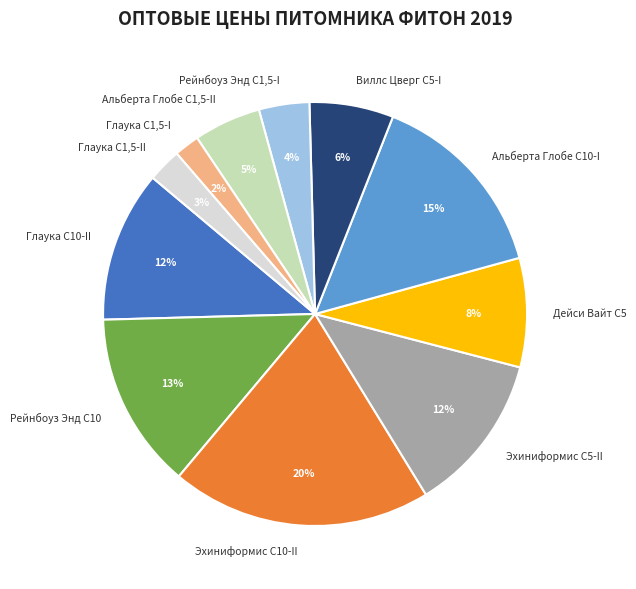

Which has a higher value, Глаука С10-II or Виллс Цверг С5-I?

Глаука С10-II